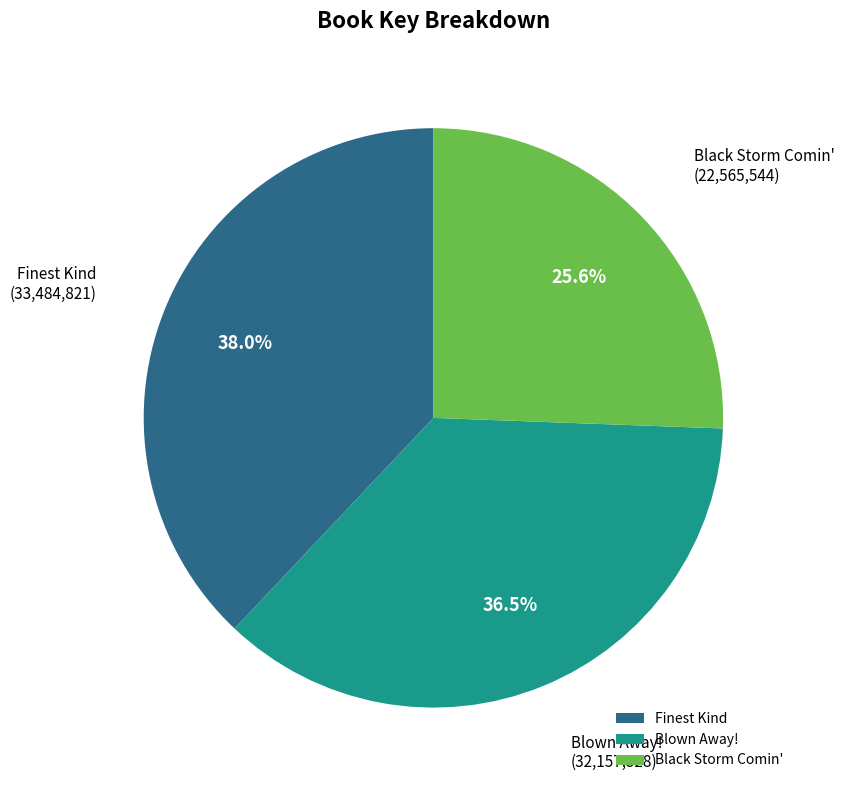

Do Finest Kind and Blown Away! together represent more than half of the pie?

Yes